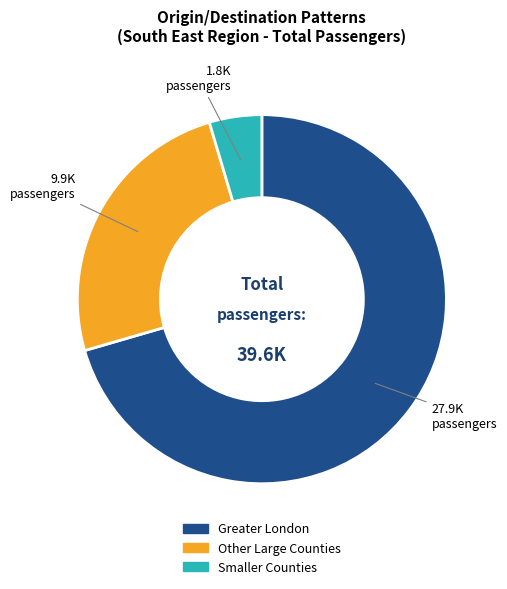

How many slices are in this pie chart?

3